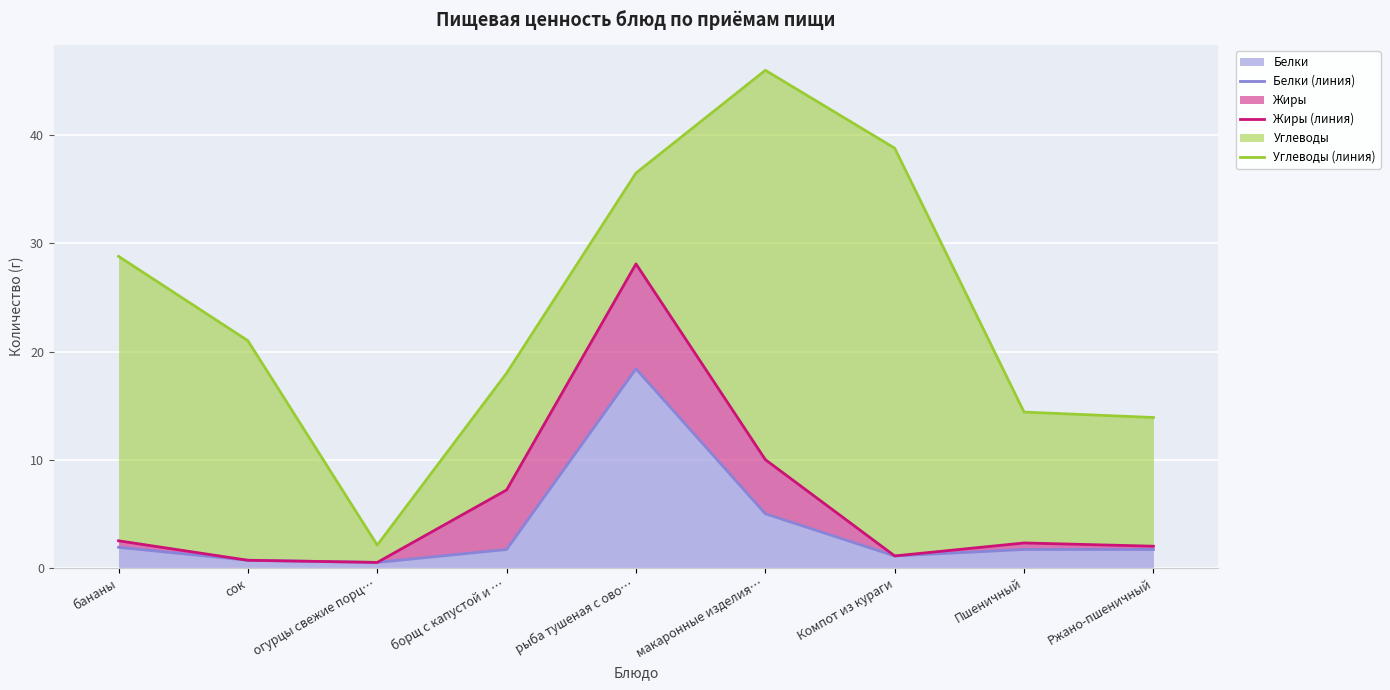

Reading right to left, what are all the values shown in this chart?

Белки (линия): 1.7	1.7	1.1	5.0	18.4	1.7	0.5	0.7	1.9
Жиры (линия): 2.0	2.3	1.1	10.0	28.1	7.2	0.5	0.7	2.5
Углеводы (линия): 13.9	14.4	38.8	46.0	36.5	18.0	2.1	21.0	28.8